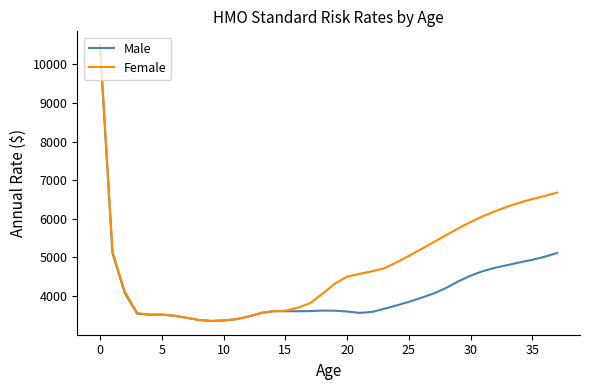

How many lines are shown in the chart?

2